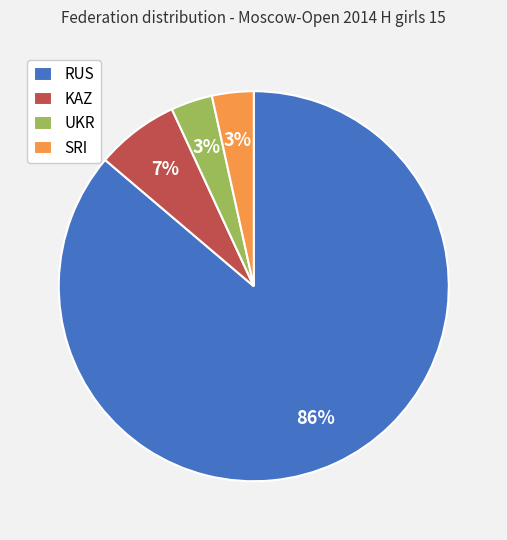

Which category has the biggest portion of the pie?

RUS